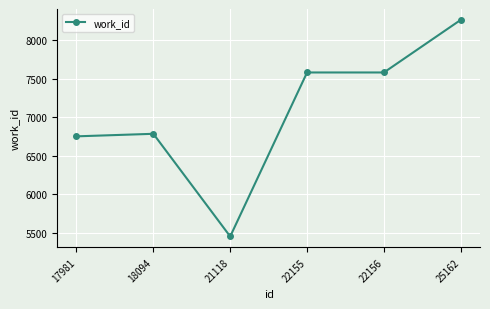

Count the number of data series in this chart.

1